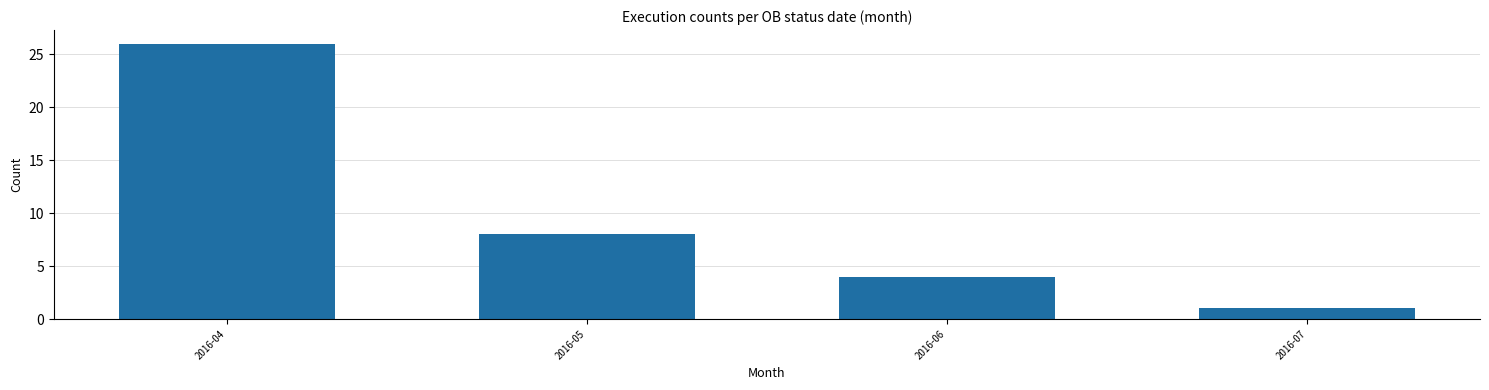

True or false: the data shows 8 at 2016-05.

True